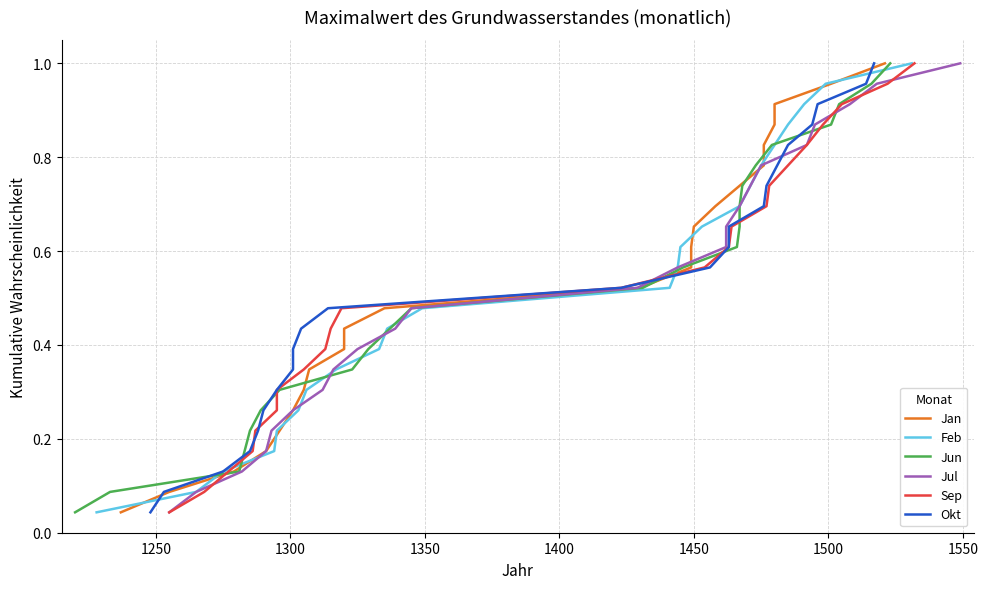

True or false: Sep has a value of 0.1 at 1200.

False